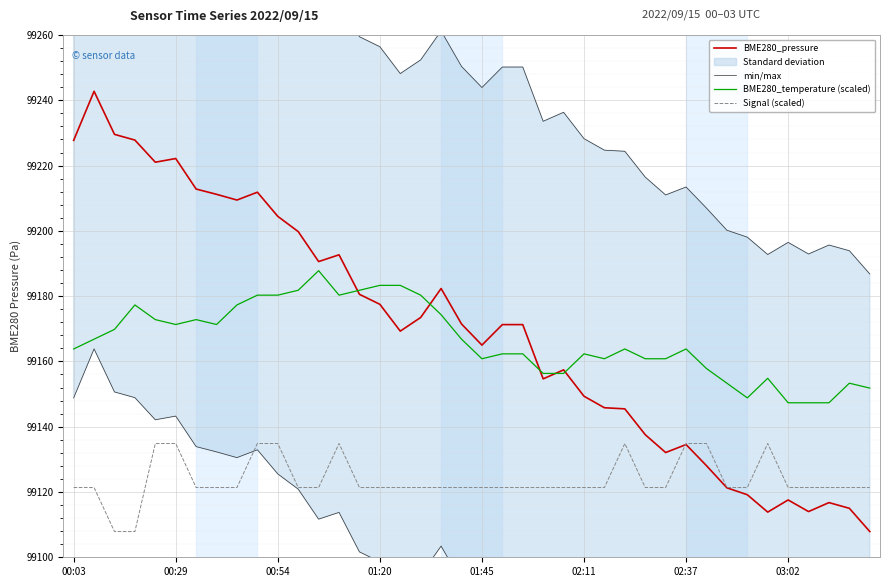

How many interior local valleys does the BME280_temperature (scaled) series have?

6